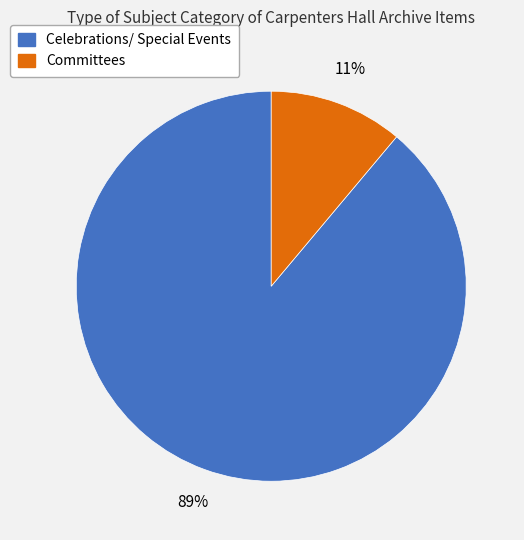

Which category has the biggest portion of the pie?

Celebrations/ Special Events